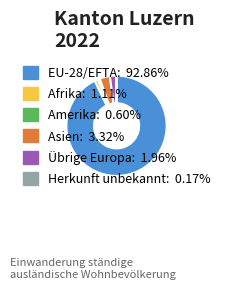

Does any single category account for the majority?

Yes